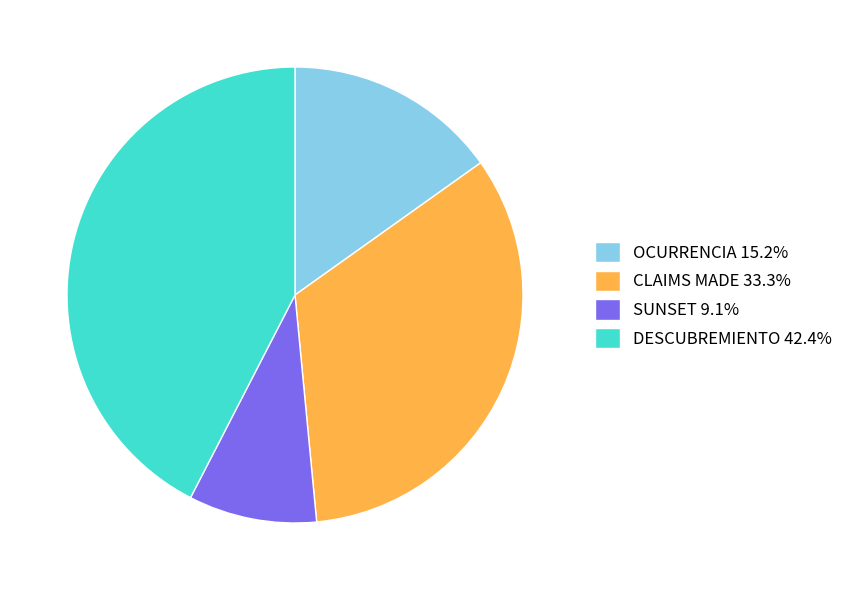

Does DESCUBREMIENTO represent more than half of the total?

No